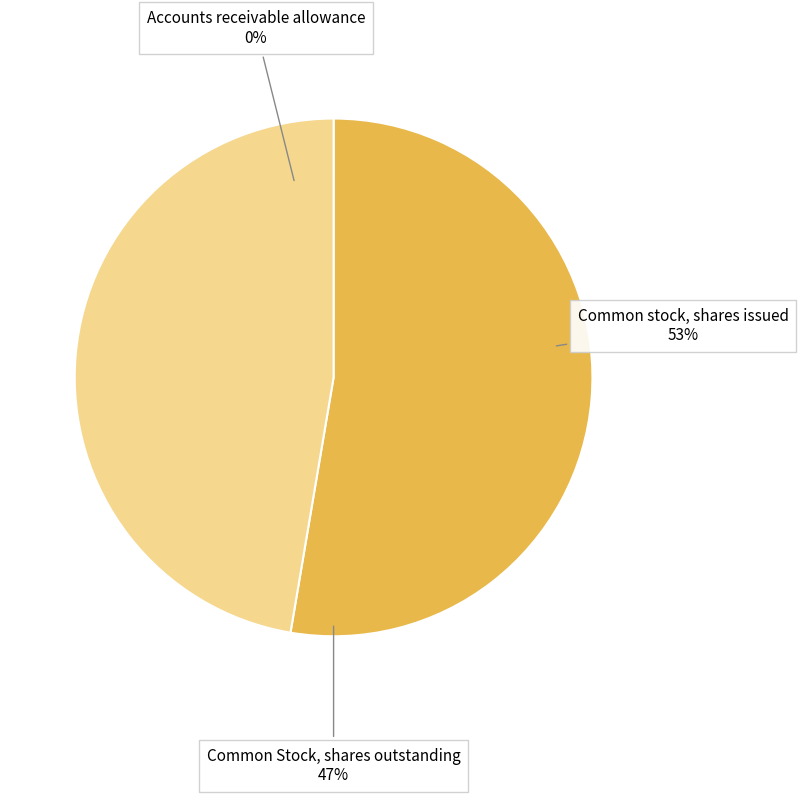

The Common stock, shares issued slice represents 40% of the pie. True or false?

False